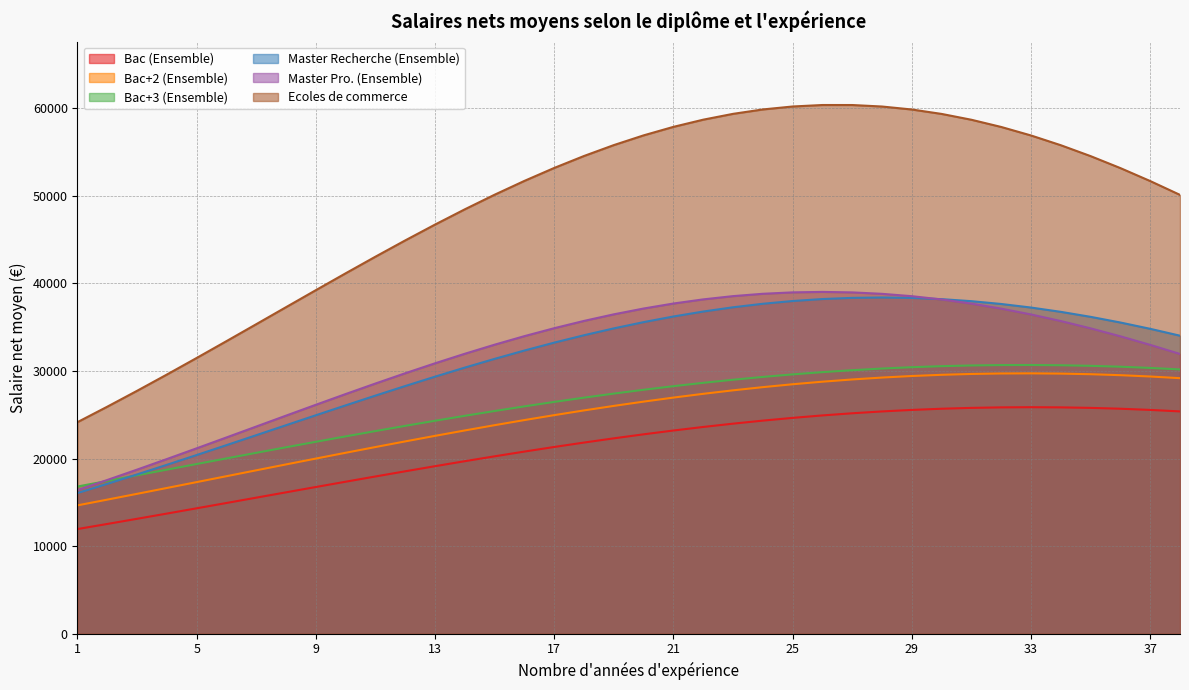

Does the chart have visible grid lines?

Yes